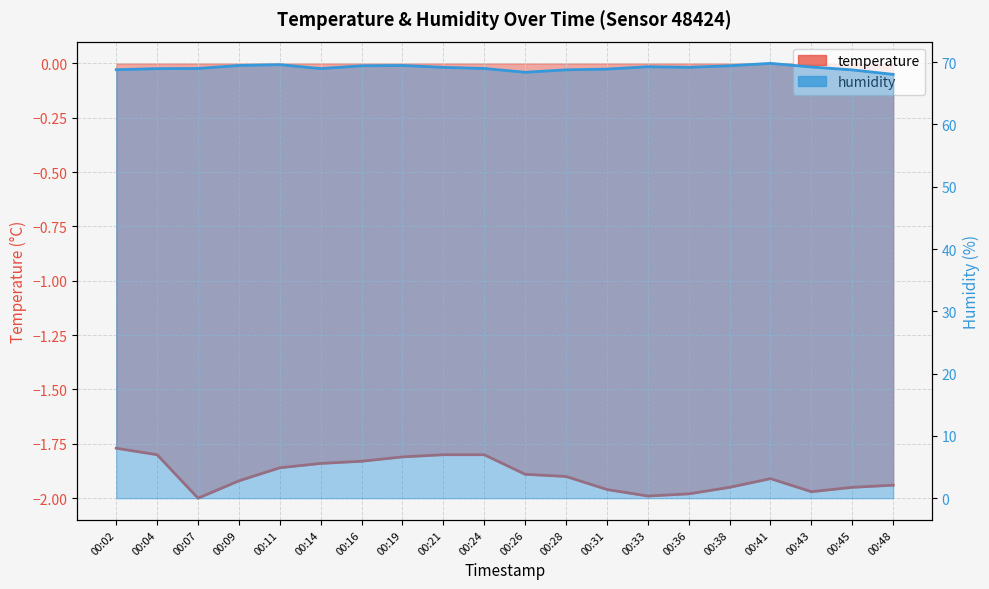

List the series in order of their peak value, lowest first.

temperature, humidity